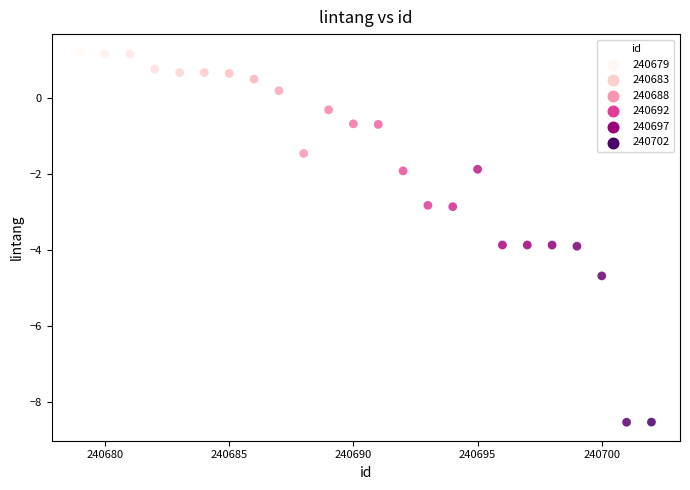

What is the range of X values (max minus min)?

23.0